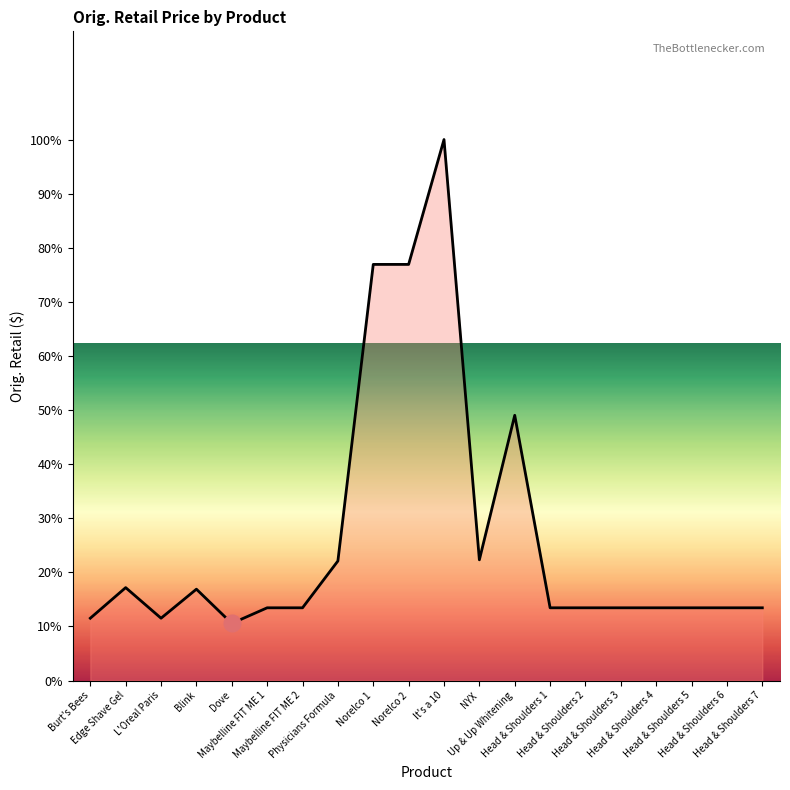

What is the average value?

26.8